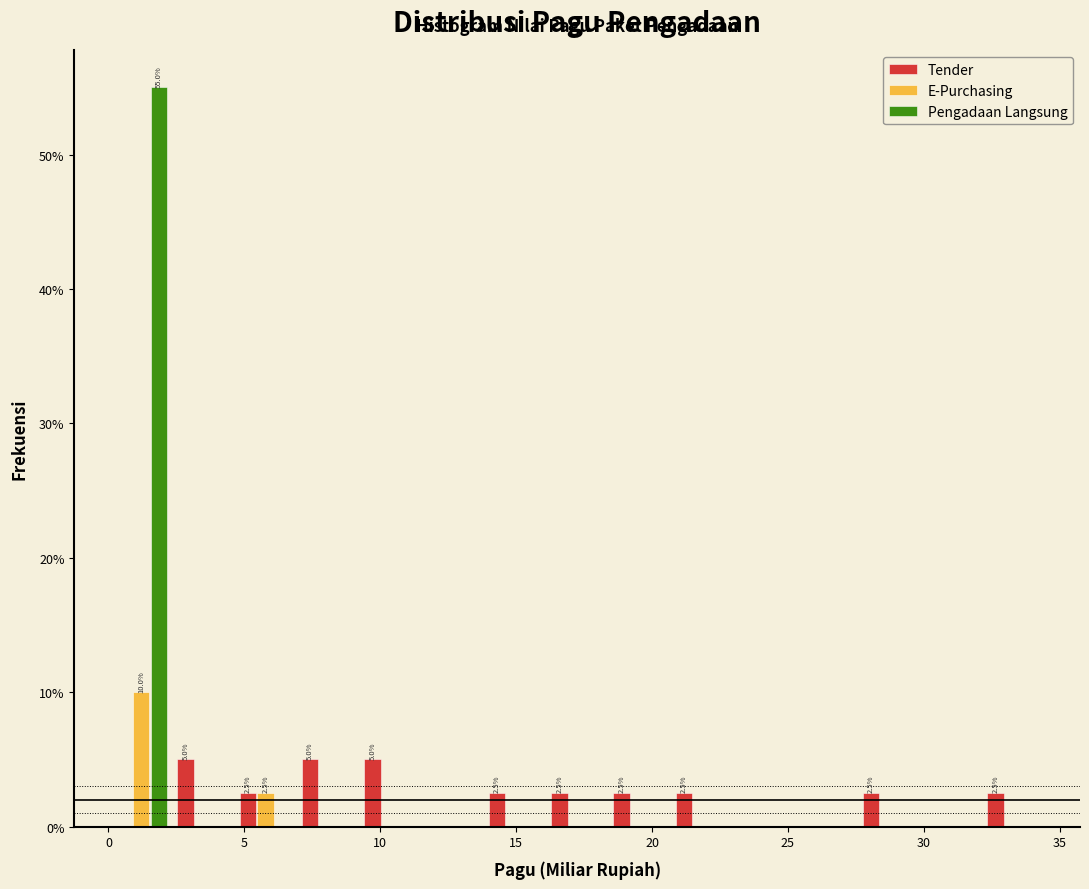

In the Pengadaan Langsung series, which range on the x-axis has the tallest bar?

0.0 to 2.5